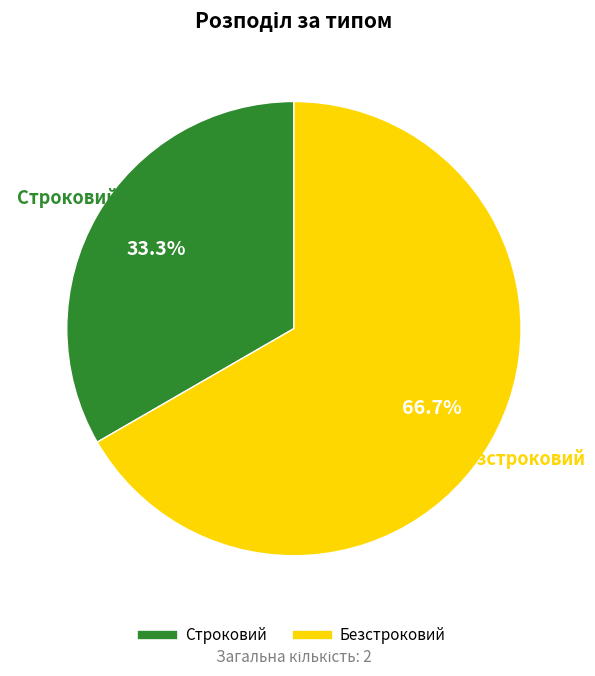

Which category has the smallest portion of the pie?

Строковий